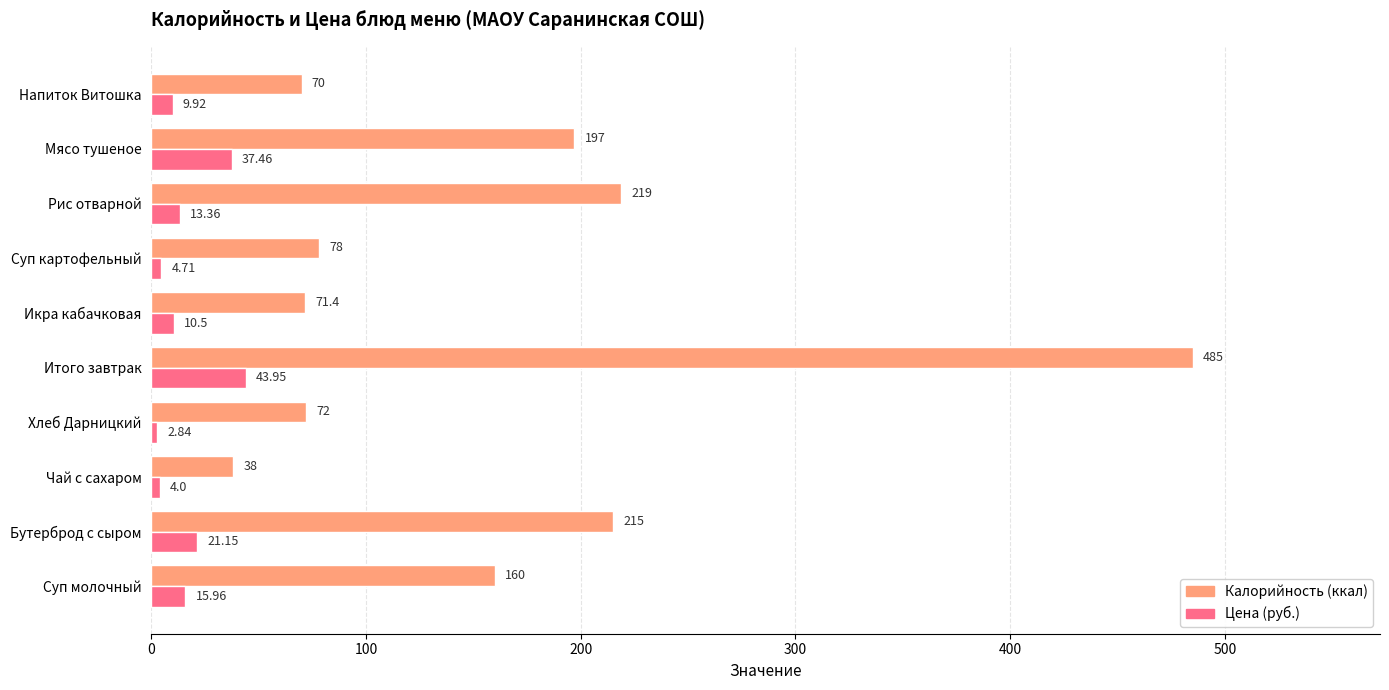

Which category has the lowest value across all series?

Хлеб Дарницкий